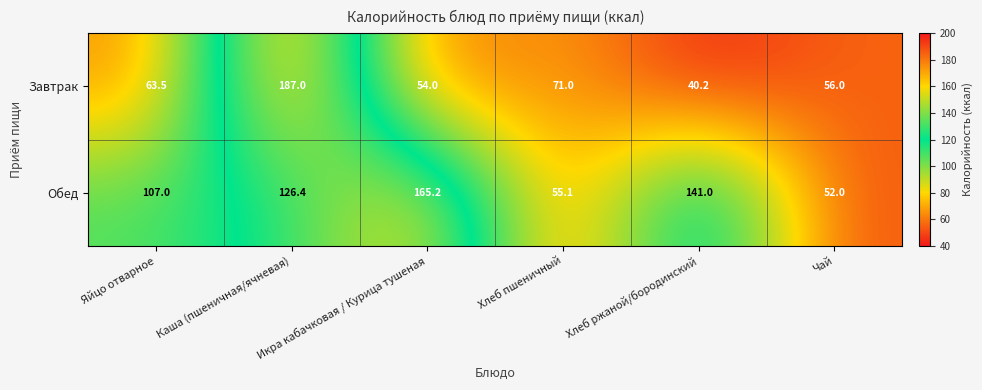

What is the spread (max minus min) of values at Каша (пшеничная/ячневая)?

60.6